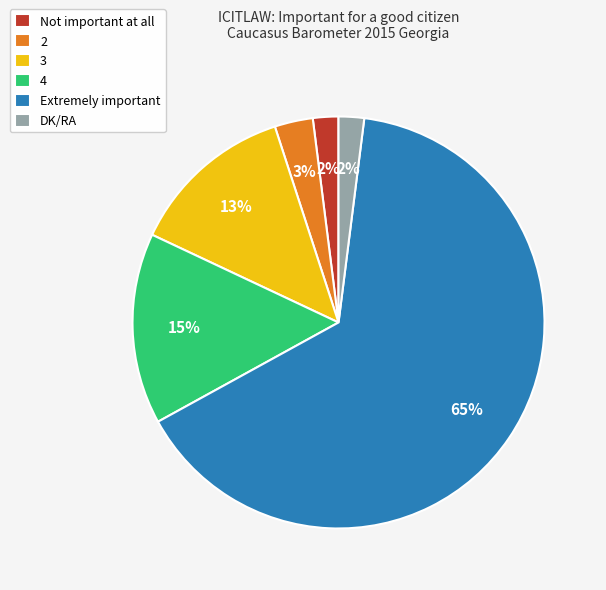

How many segments does this pie chart have?

6